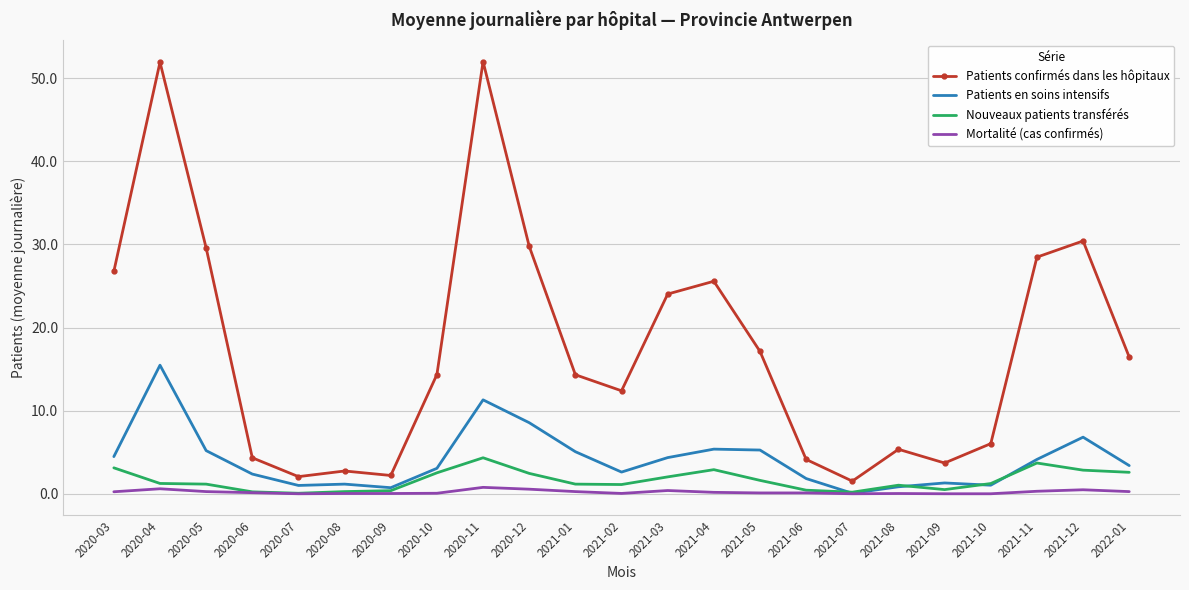

Where is the first local maximum for Patients en soins intensifs?

2020-04